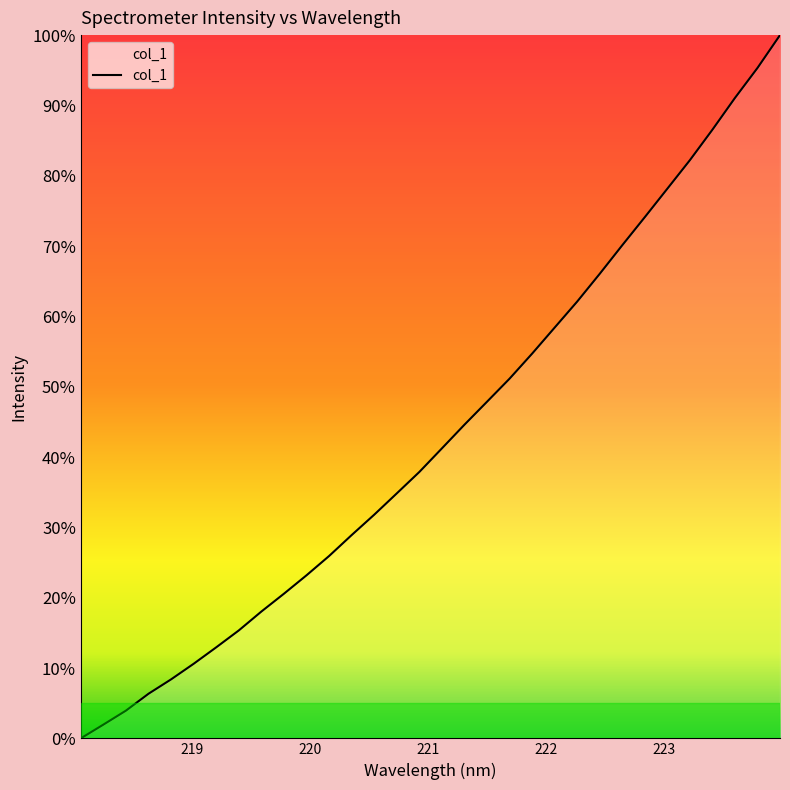

What is the average value?

43.3